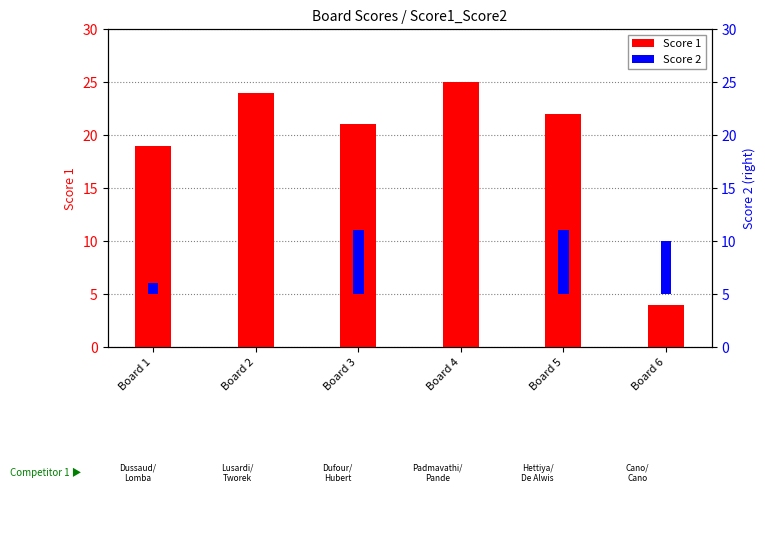

What is the difference between the highest and lowest values at Board 4?

25